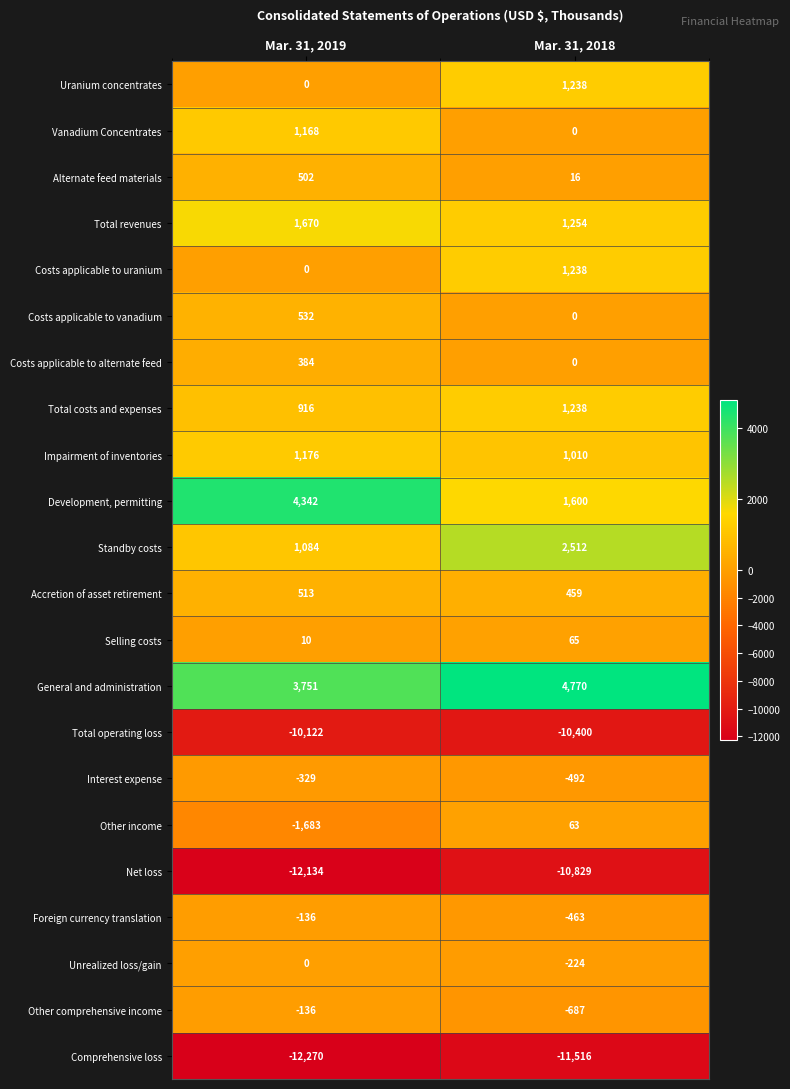

Between Mar. 31, 2019 and Mar. 31, 2018, which series saw the biggest shift?

Development, permitting